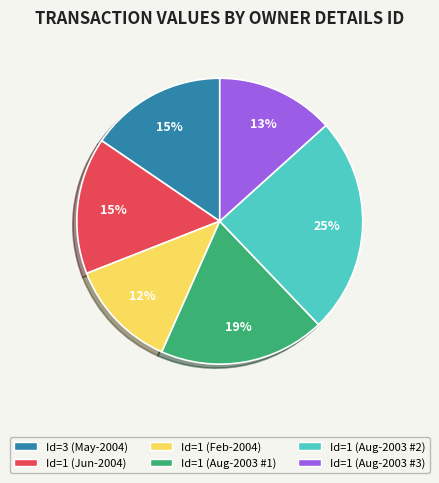

To the nearest percent, what is the average slice percentage?

17%